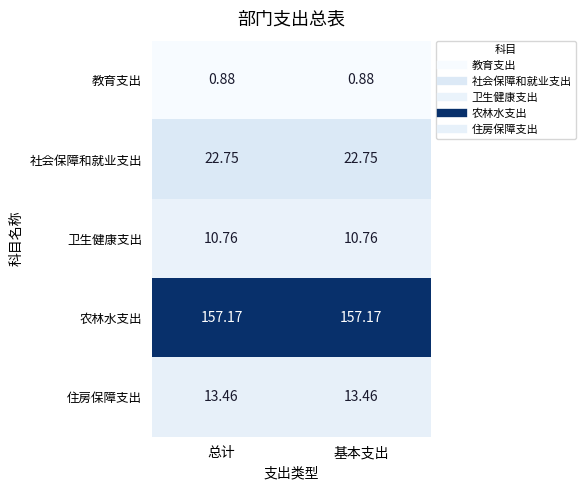

What is the total value across all series at 基本支出?

205.0